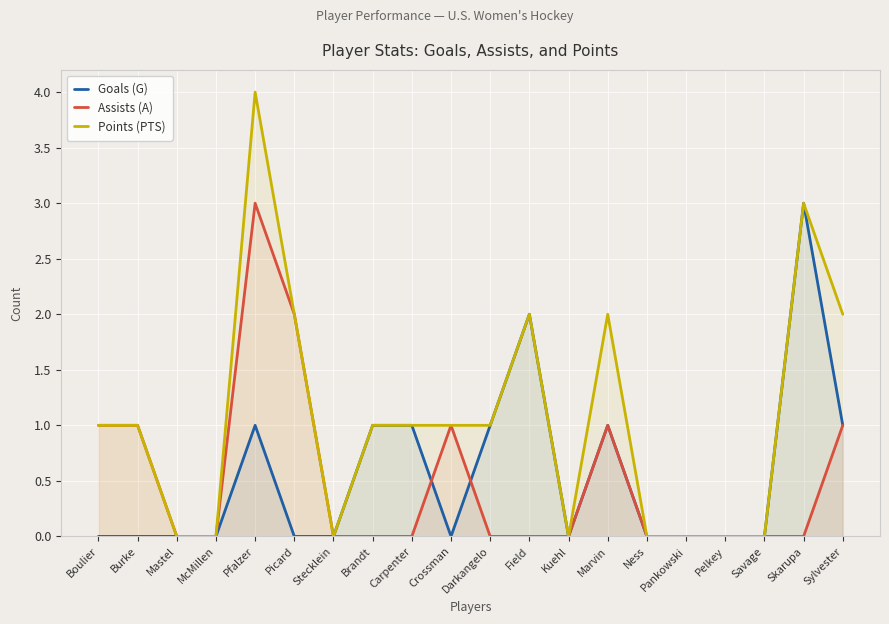

Which category has the highest value in the Points (PTS) series?

Pfalzer